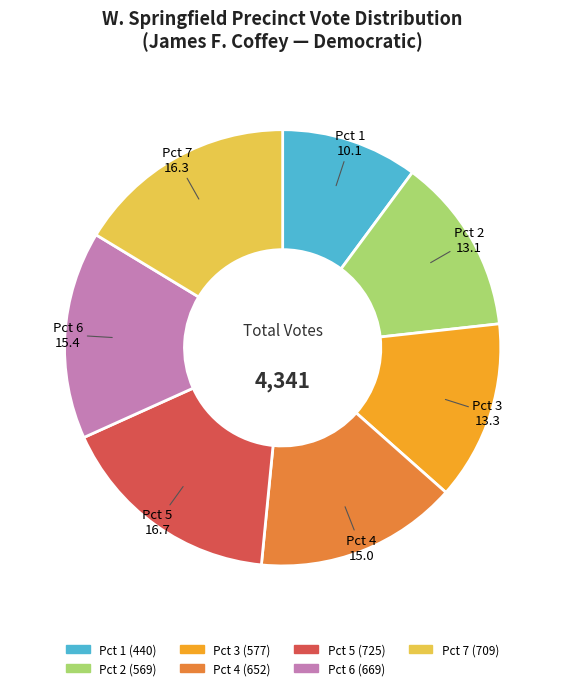

Do Pct 1 and Pct 6 together represent more than half of the pie?

No